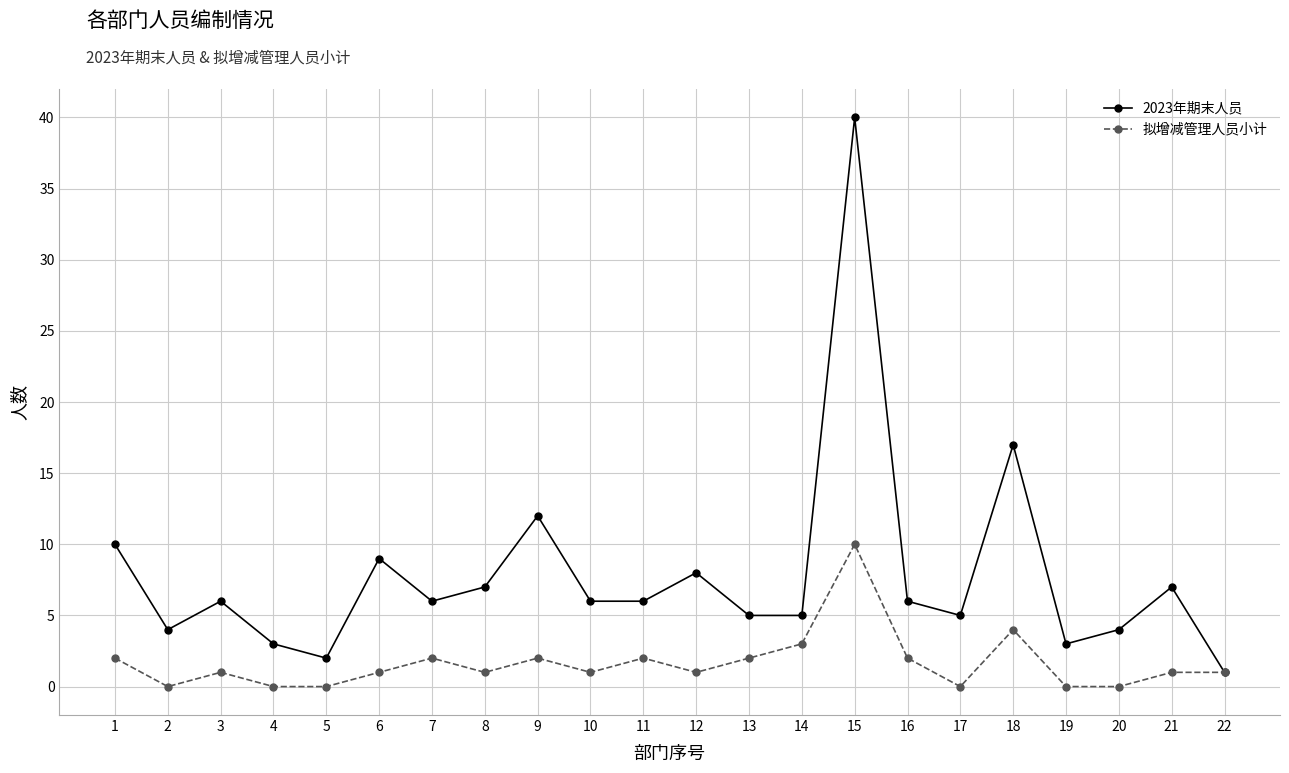

Where is 2023年期末人员 nearest to the value 20?

18